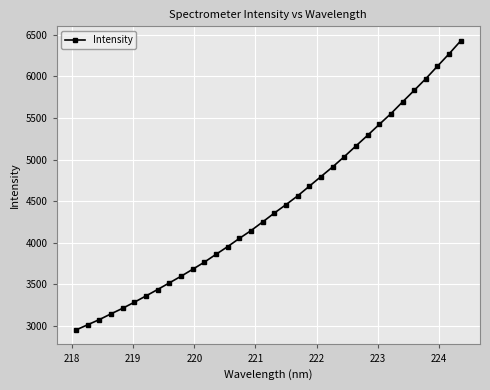

Does the chart have visible grid lines?

Yes